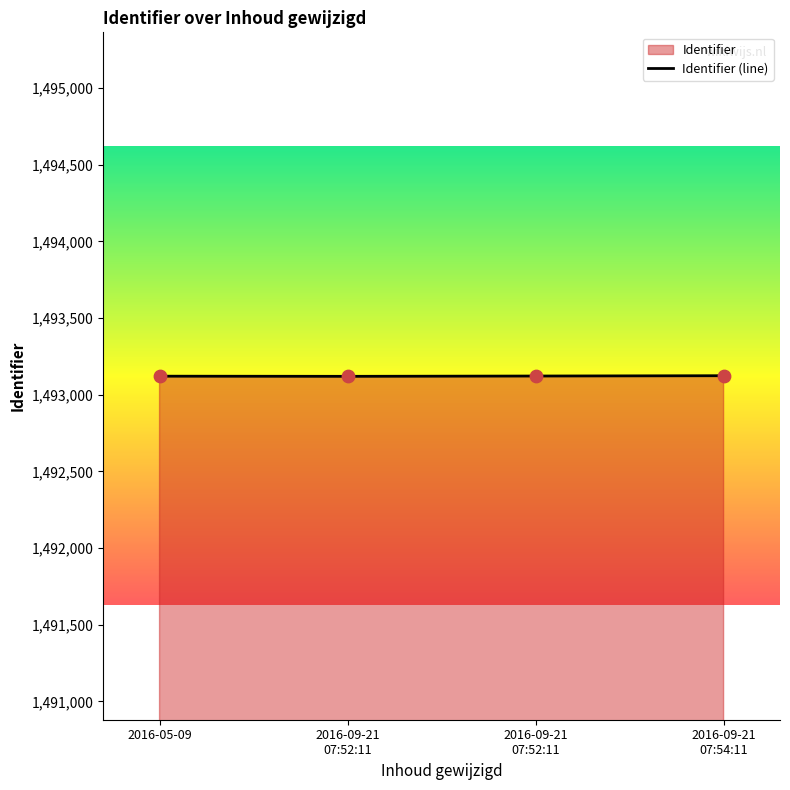

Approximately how many times larger is the value at 2016-09-21
07:52:11 compared to 2016-09-21
07:54:11?

1.0